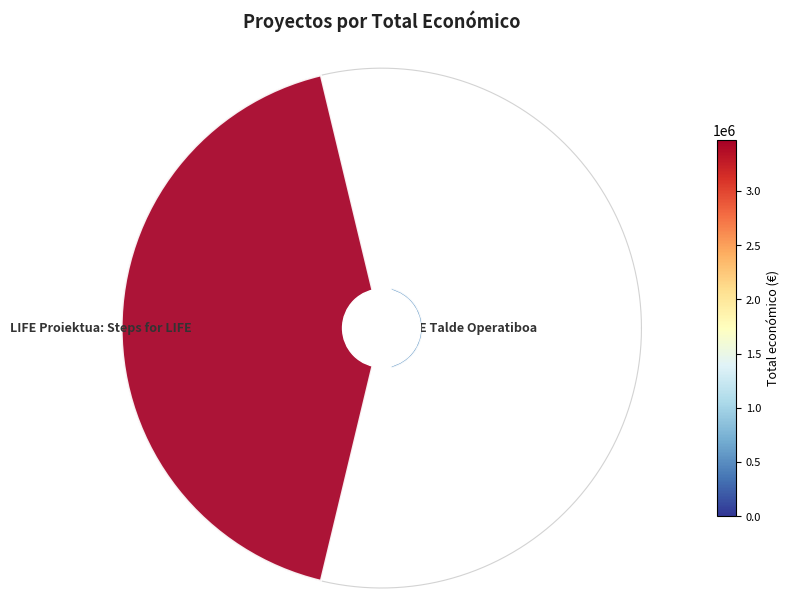

How many segments does this pie chart have?

2